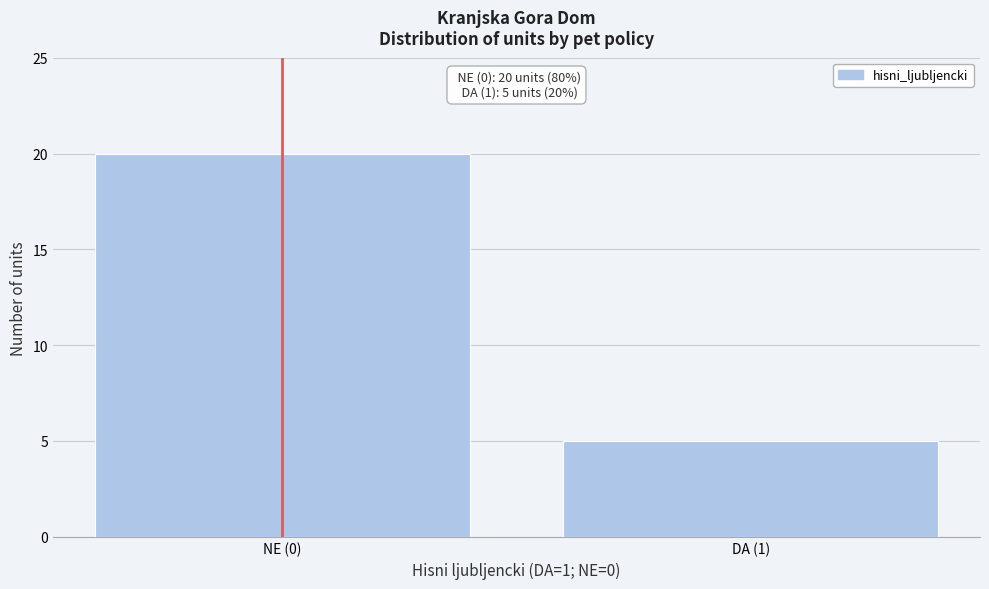

Reading right to left, extract all data points from this chart.

5	20